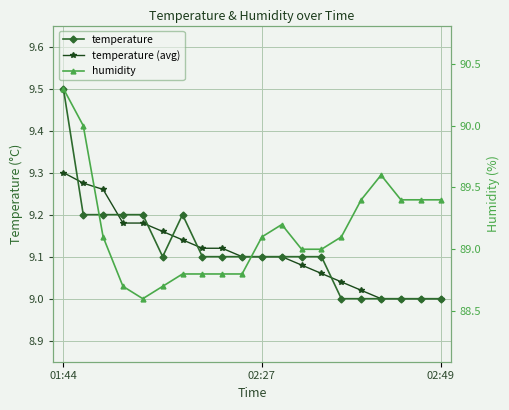

What is the difference between the second highest and second lowest values in the temperature series?

0.2